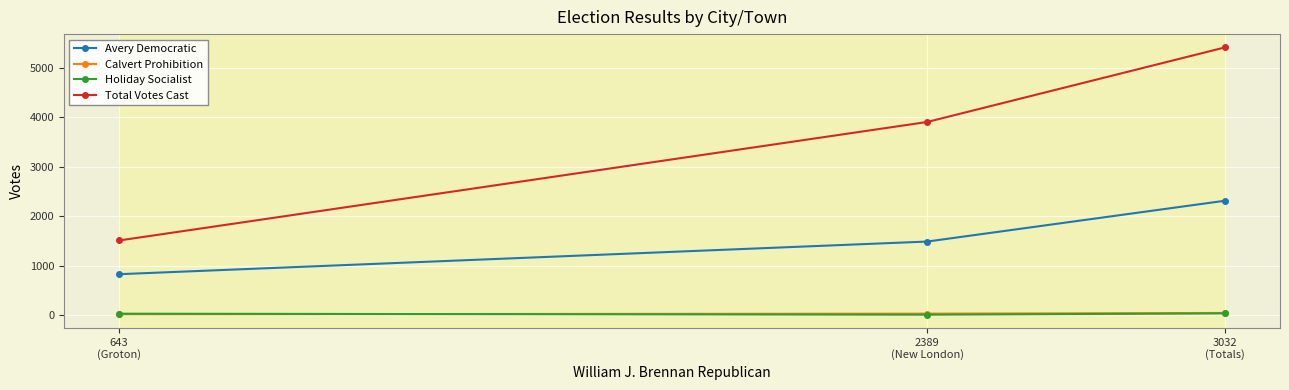

Which series has the widest spread of values?

Total Votes Cast